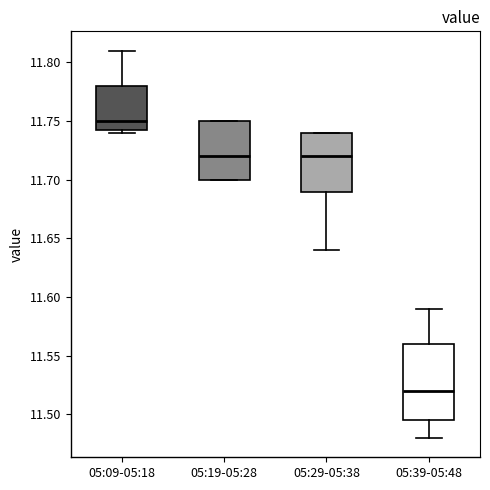

Comparing the boxes themselves (not the whiskers), which one is the tallest?

05:39-05:48